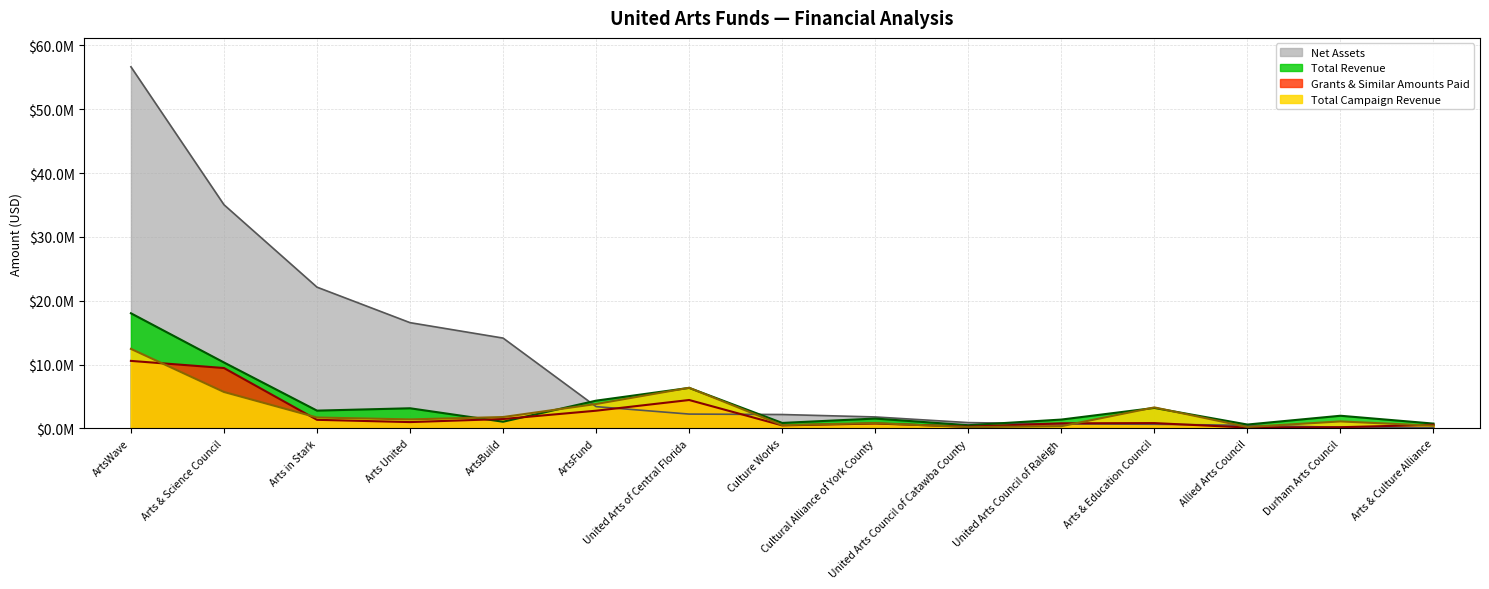

True or false: Grants & Similar Amounts Paid has a value of 221255 at Arts & Education Council.

False